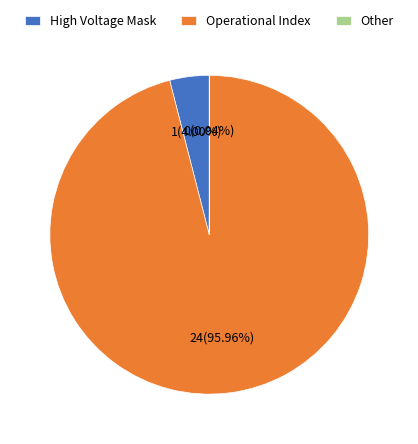

To the nearest percent, what portion does Operational Index represent?

96%